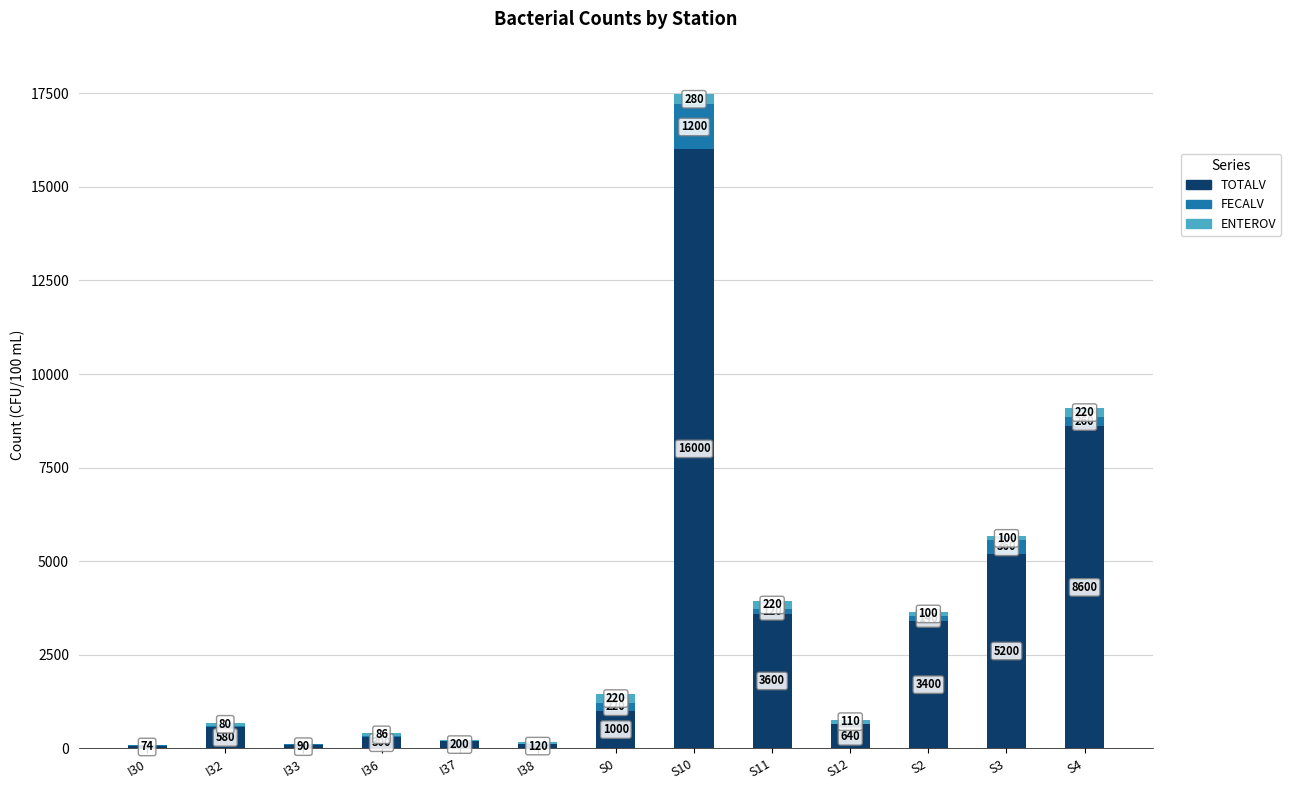

True or false: TOTALV has a value of 3400 at S2.

True